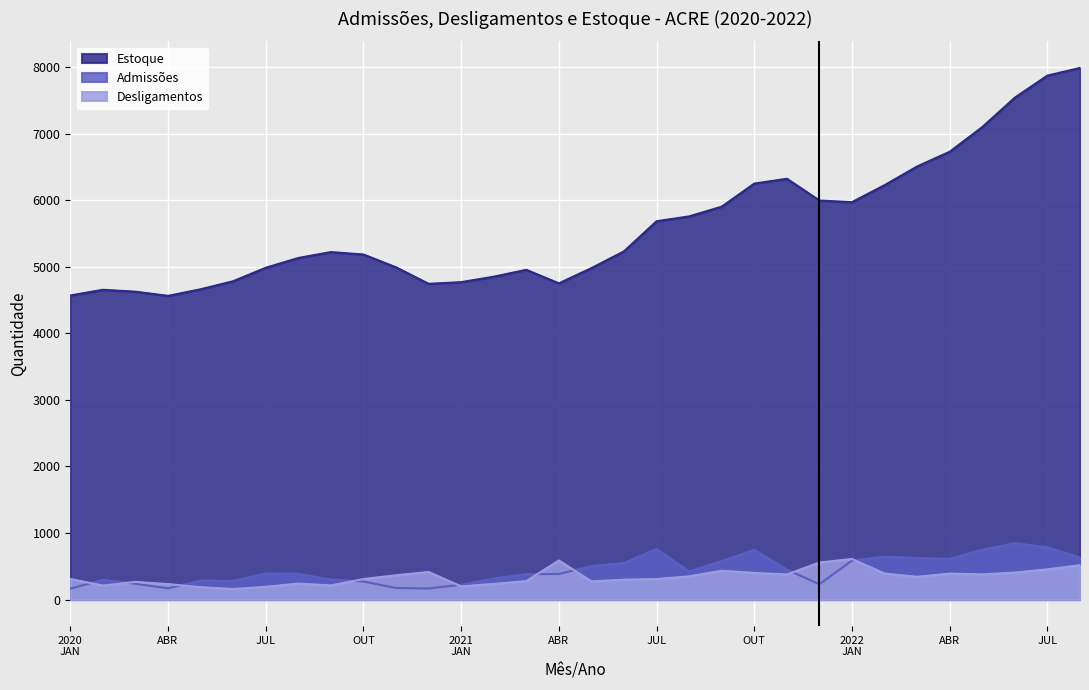

Does the chart display data point markers on the line(s)?

No